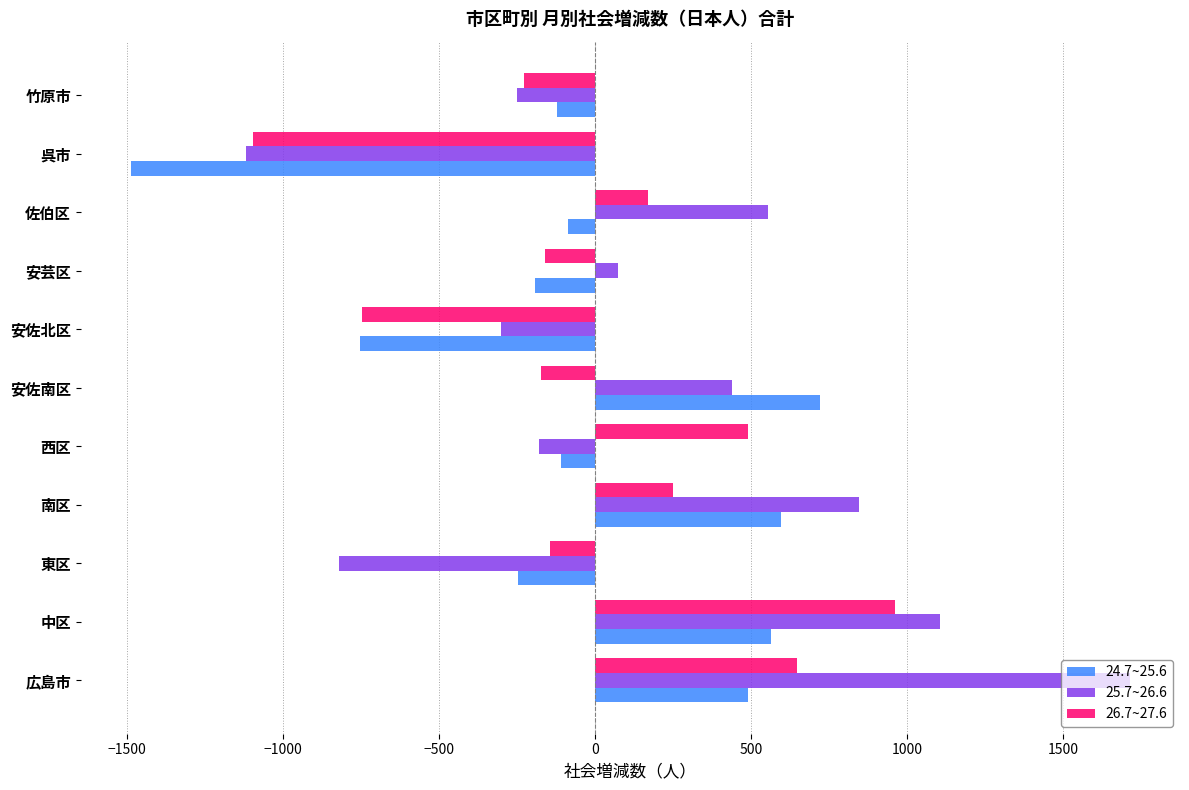

At which category does the chart reach its minimum across all series?

呉市